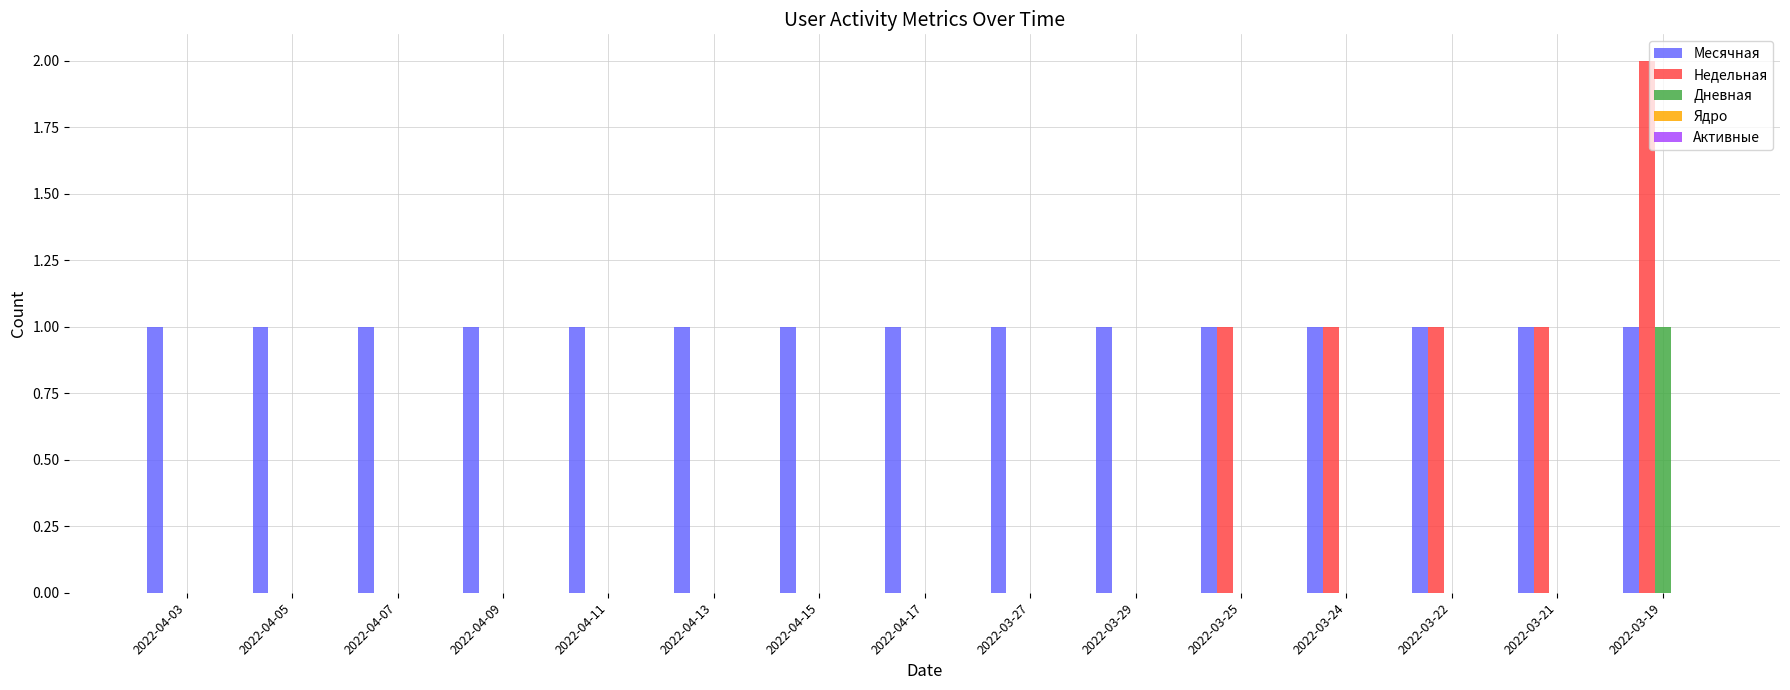

The Месячная series shows 2 at 2022-04-03. True or false?

False